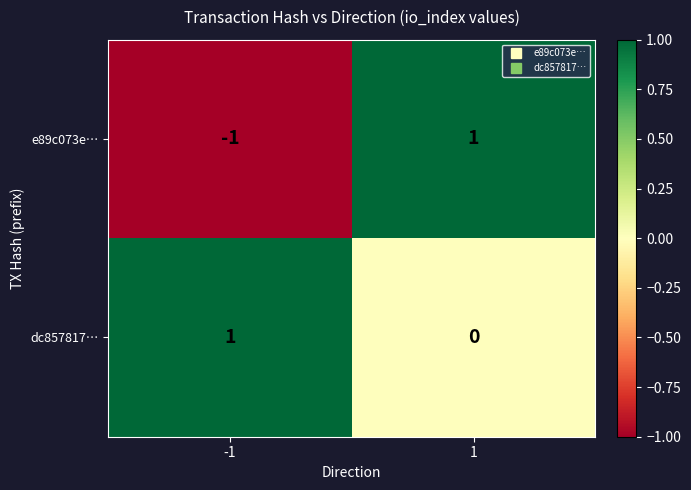

At which category does the chart reach its minimum across all series?

-1